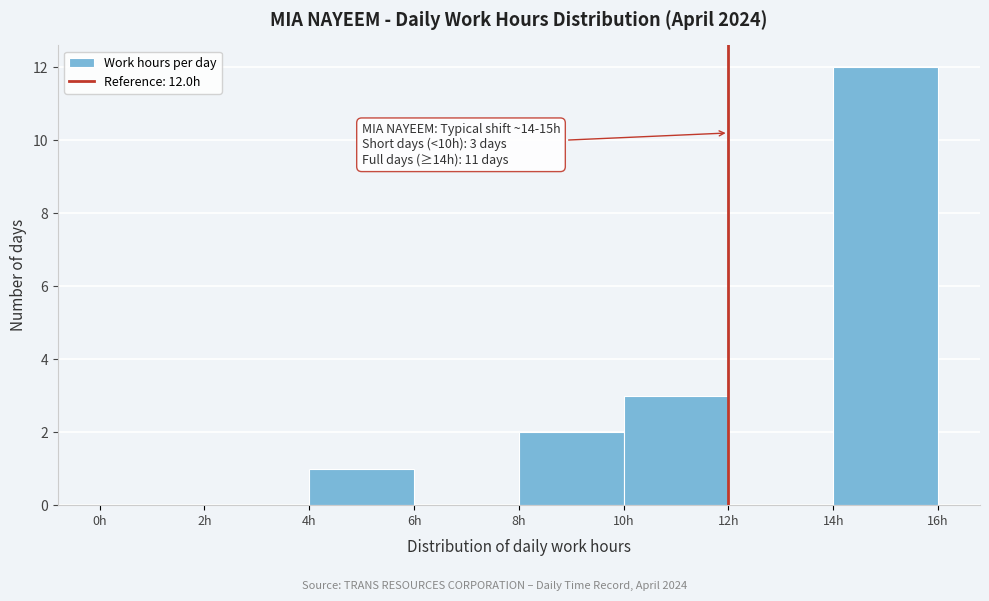

Over which range of the x-axis is the bar tallest?

14 to 16